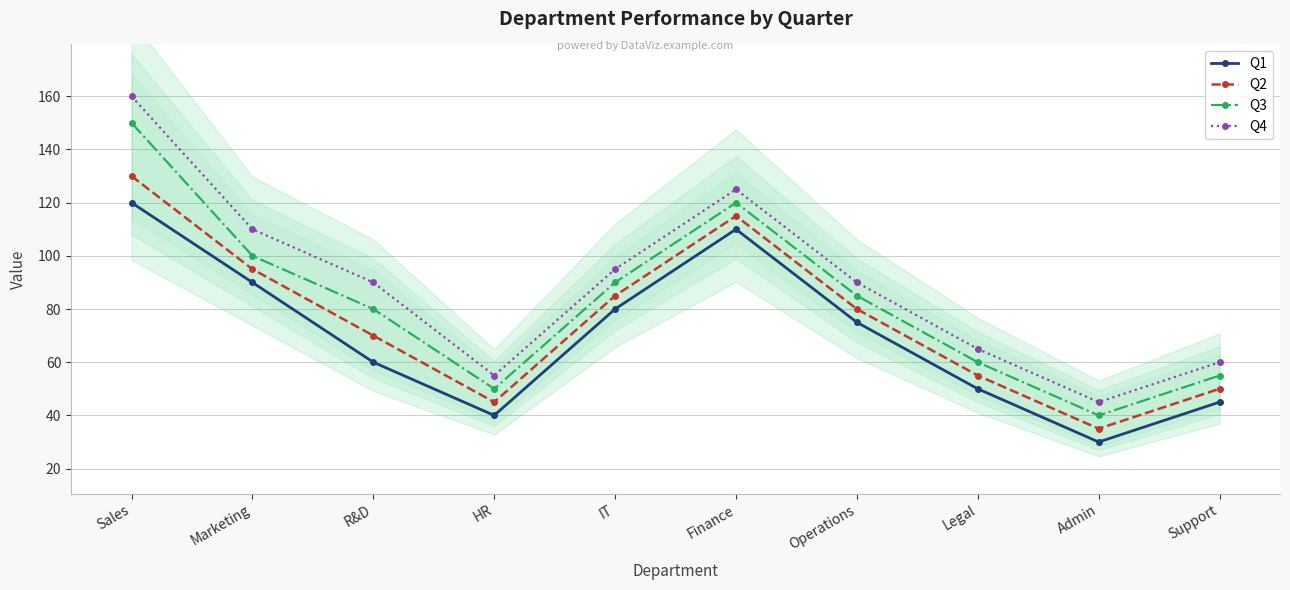

How many interior local peaks does the Q3 series have?

1